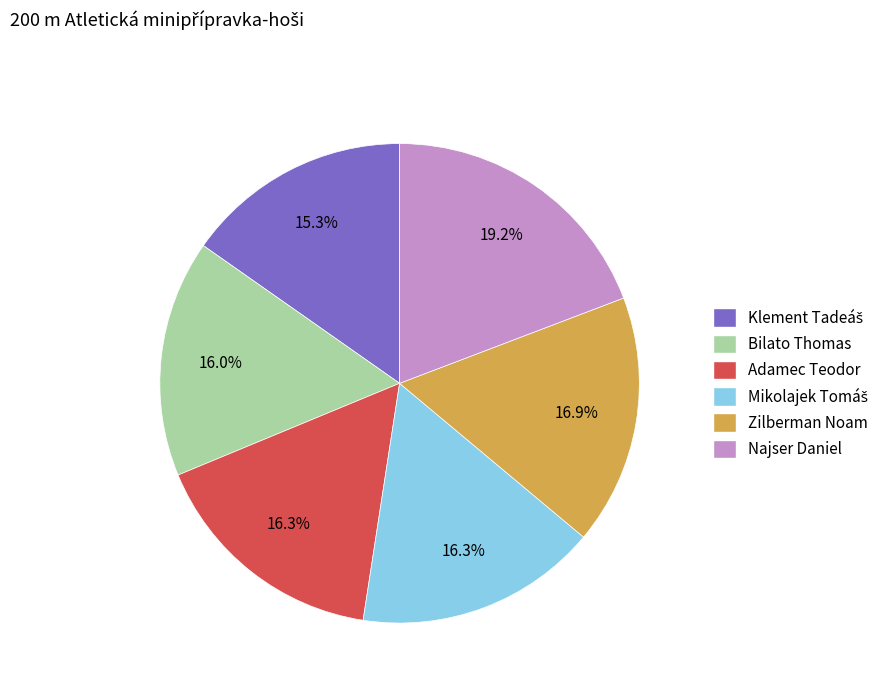

Does Adamec Teodor account for over 50% of the chart?

No